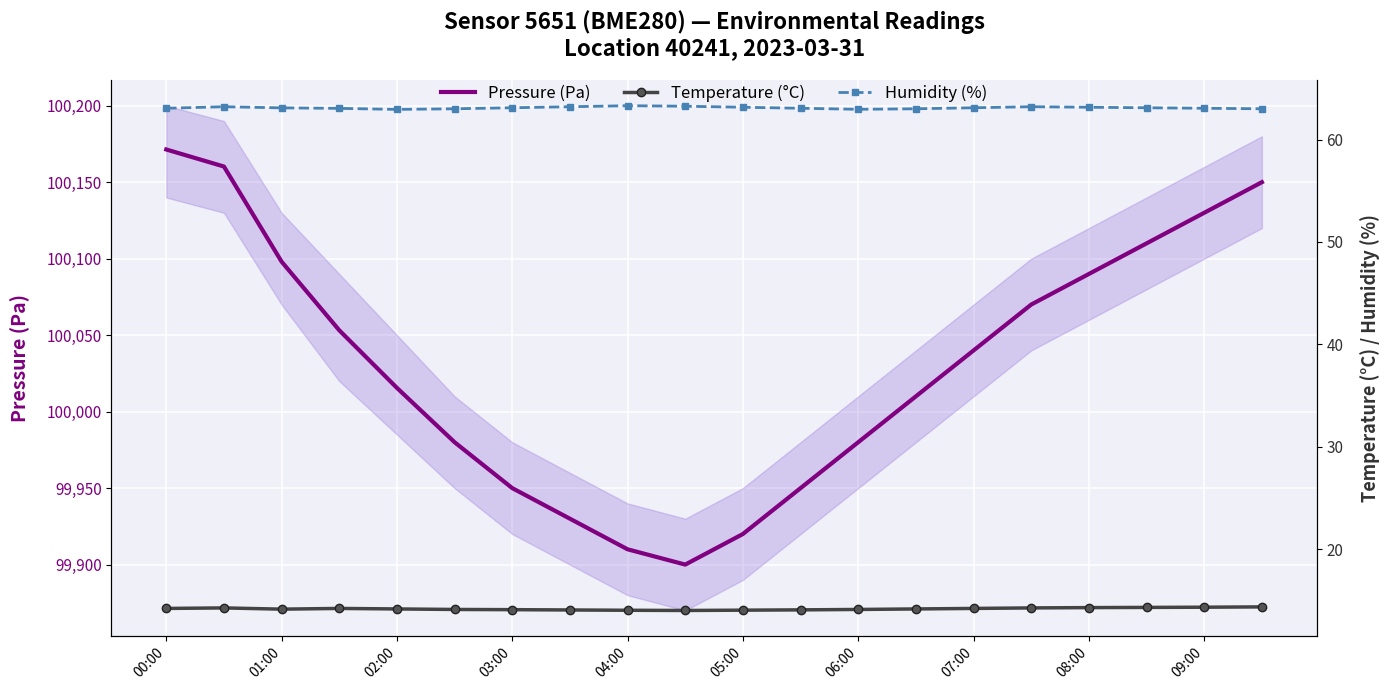

What is the sum of all Pressure (Pa) values?

2000618.4